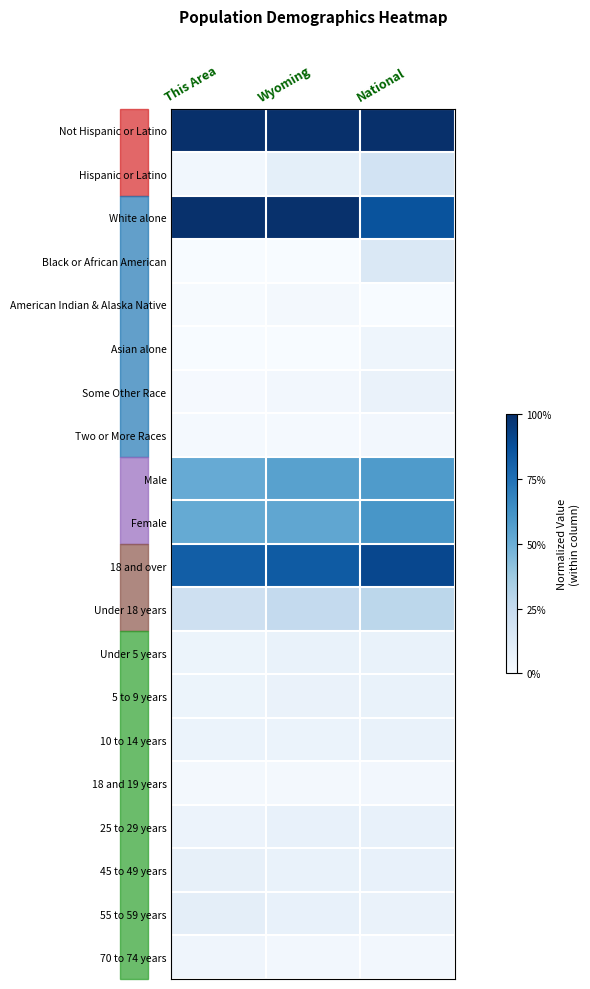

Reading left to right, extract all data points from this chart.

Not Hispanic or Latino: This Area=1.0	Wyoming=1.0	National=1.0
Hispanic or Latino: This Area=0.0	Wyoming=0.1	National=0.2
White alone: This Area=1.0	Wyoming=1.0	National=0.9
Black or African American: This Area=0.0	Wyoming=0.0	National=0.1
American Indian & Alaska Native: This Area=0.0	Wyoming=0.0	National=0.0
Asian alone: This Area=0.0	Wyoming=0.0	National=0.0
Some Other Race: This Area=0.0	Wyoming=0.0	National=0.1
Two or More Races: This Area=0.0	Wyoming=0.0	National=0.0
Male: This Area=0.5	Wyoming=0.6	National=0.6
Female: This Area=0.5	Wyoming=0.5	National=0.6
18 and over: This Area=0.8	Wyoming=0.8	National=0.9
Under 18 years: This Area=0.2	Wyoming=0.3	National=0.3
Under 5 years: This Area=0.1	Wyoming=0.1	National=0.1
5 to 9 years: This Area=0.1	Wyoming=0.1	National=0.1
10 to 14 years: This Area=0.1	Wyoming=0.1	National=0.1
18 and 19 years: This Area=0.0	Wyoming=0.0	National=0.0
25 to 29 years: This Area=0.1	Wyoming=0.1	National=0.1
45 to 49 years: This Area=0.1	Wyoming=0.1	National=0.1
55 to 59 years: This Area=0.1	Wyoming=0.1	National=0.1
70 to 74 years: This Area=0.0	Wyoming=0.0	National=0.0